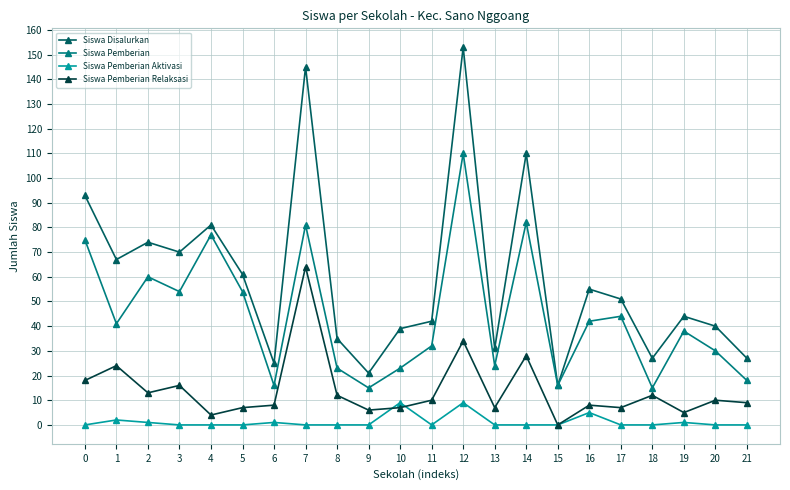

At how many categories does at least one series exceed 73?

6